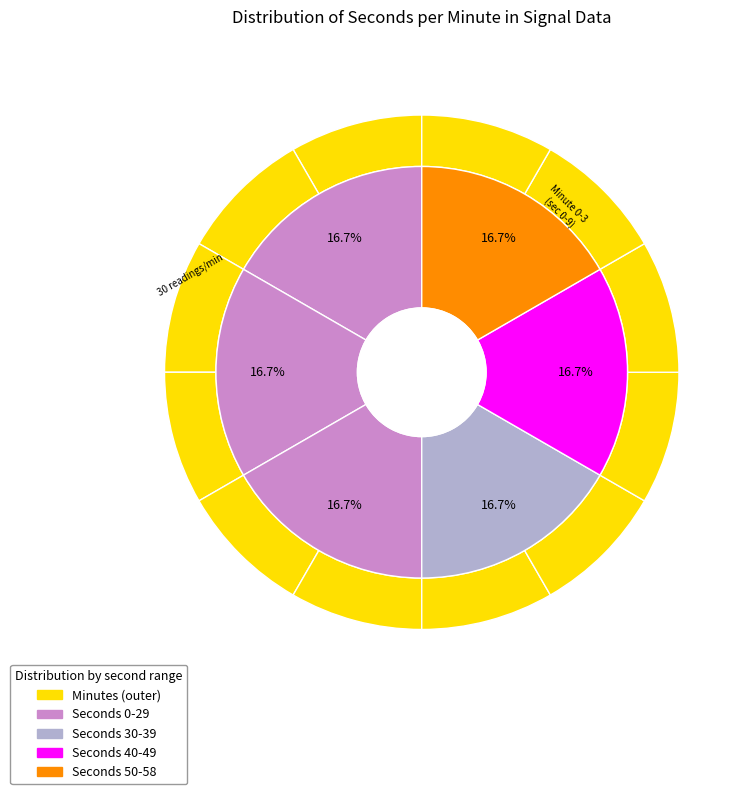

Between 42 and 18, which is larger?

42